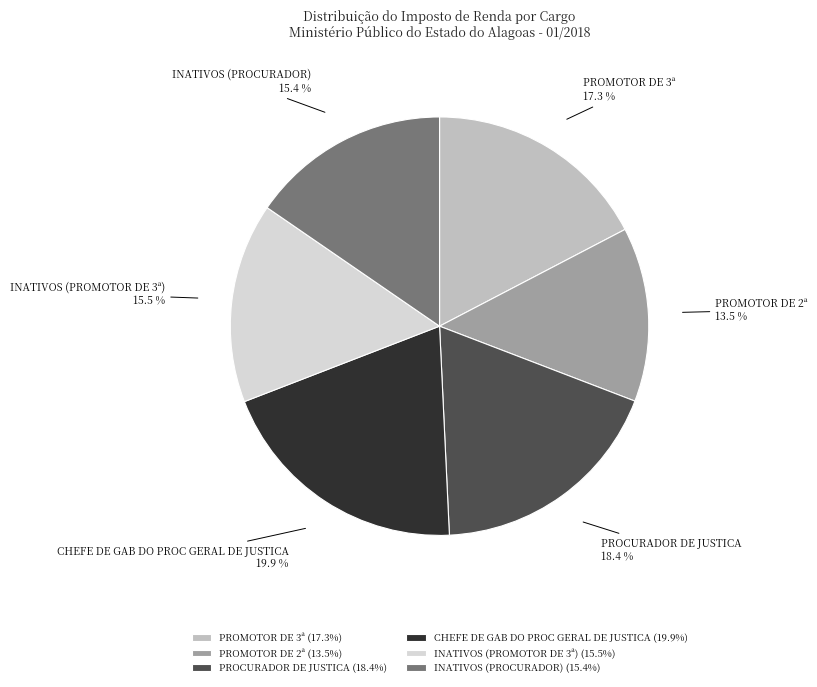

True or false: CHEFE DE GAB DO PROC GERAL DE JUSTICA accounts for 20% of the total.

True